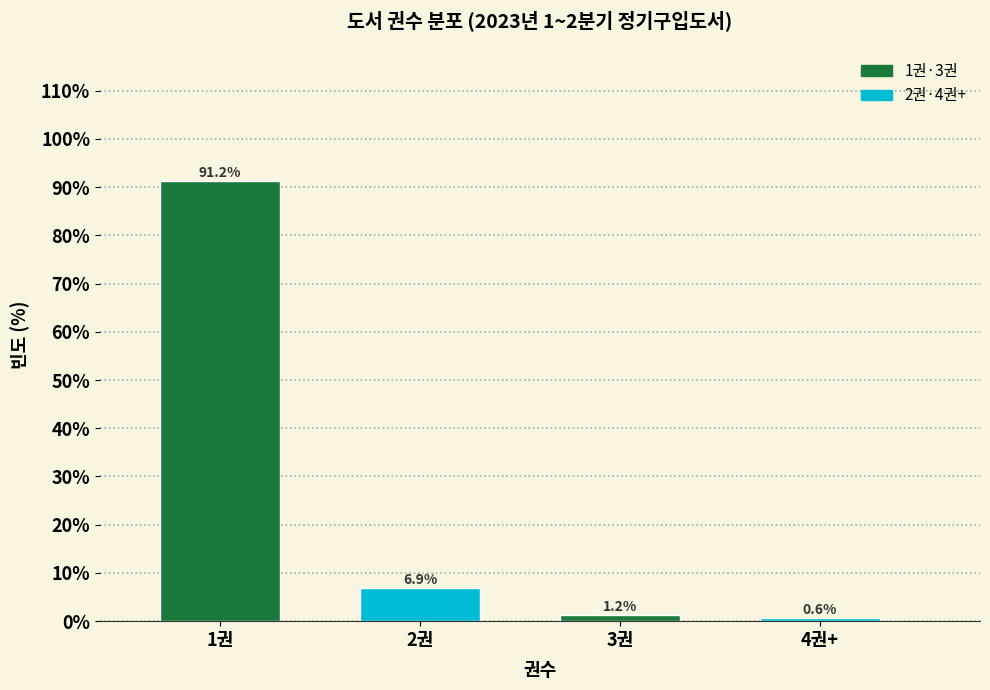

What is the approximate value at 2권?

6.9